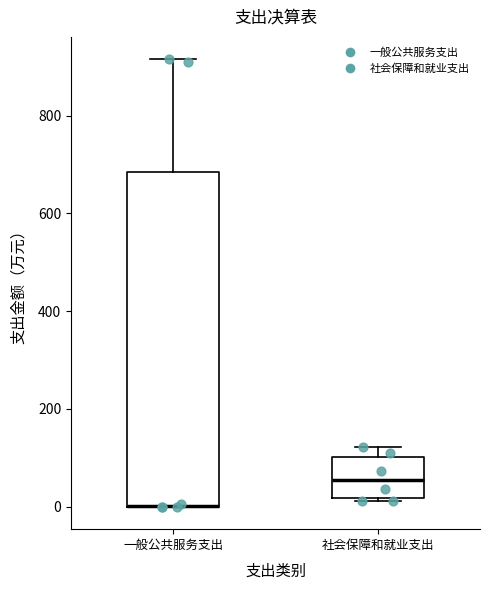

Where does the upper whisker of the box for 一般公共服务支出 end on the y-axis? The values are not printed on the chart, so give them approximately, as read against the axis.

920